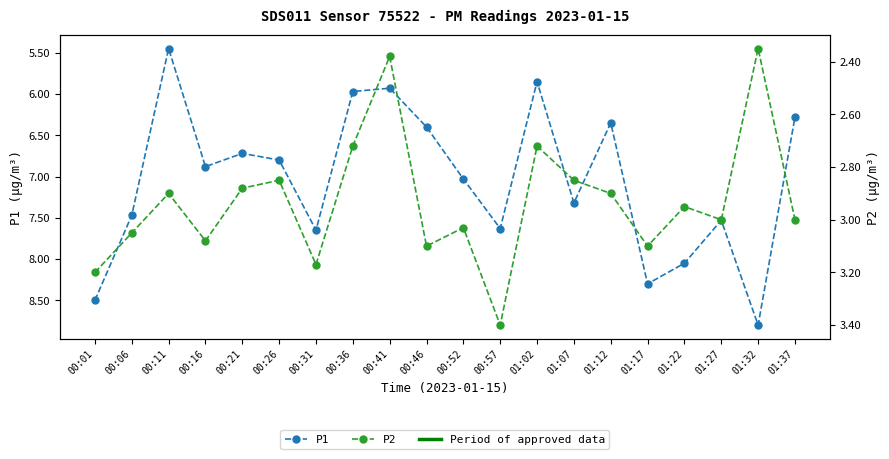

Where is the first local minimum for P1?

00:11